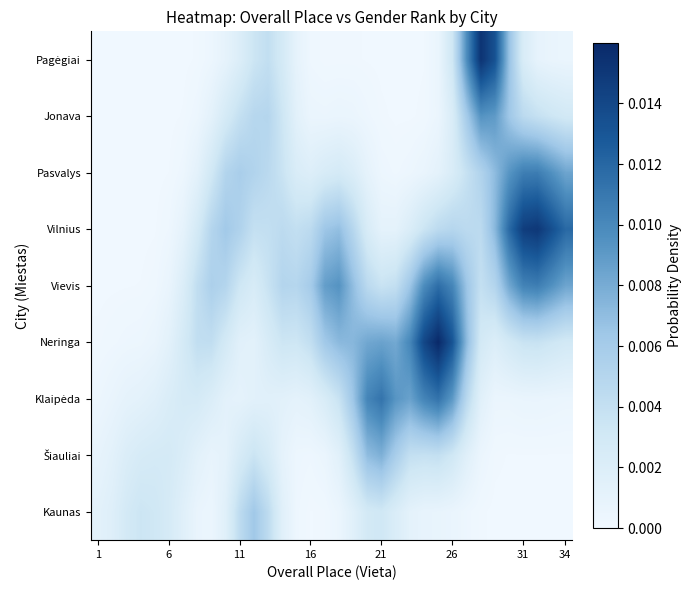

Rank the series by their maximum value, from highest to lowest.

Neringa, Pagėgiai, Vilnius, Vievis, Klaipėda, Pasvalys, Jonava, Šiauliai, Kaunas